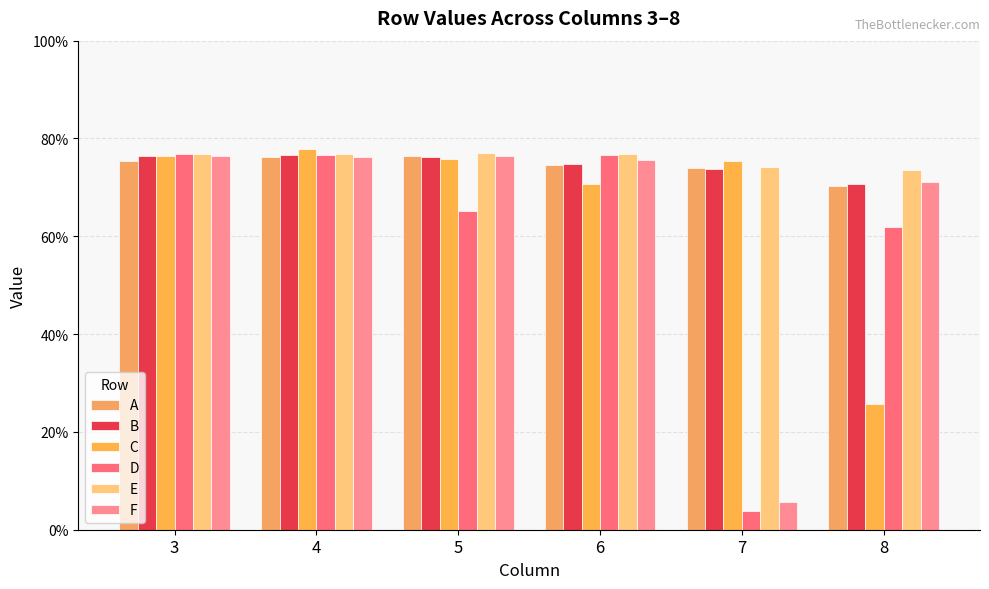

Which series changed the most between 5 and 8?

C